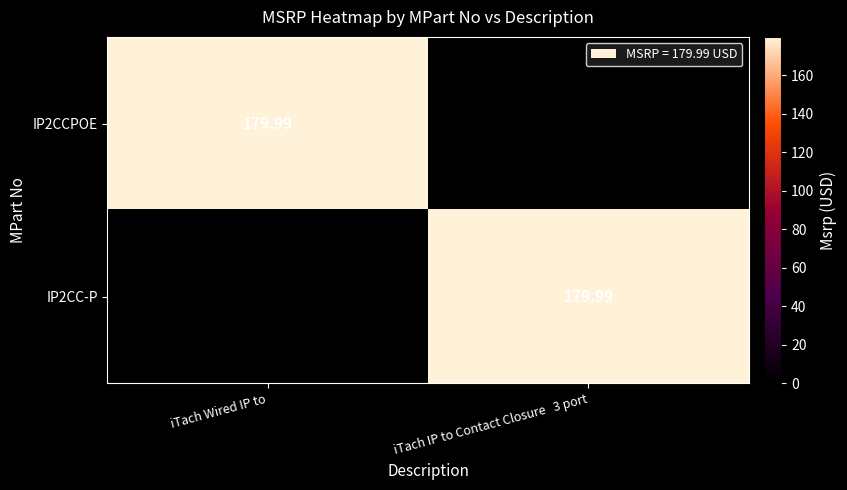

What is the total value across all series at iTach Wired IP to?

180.0